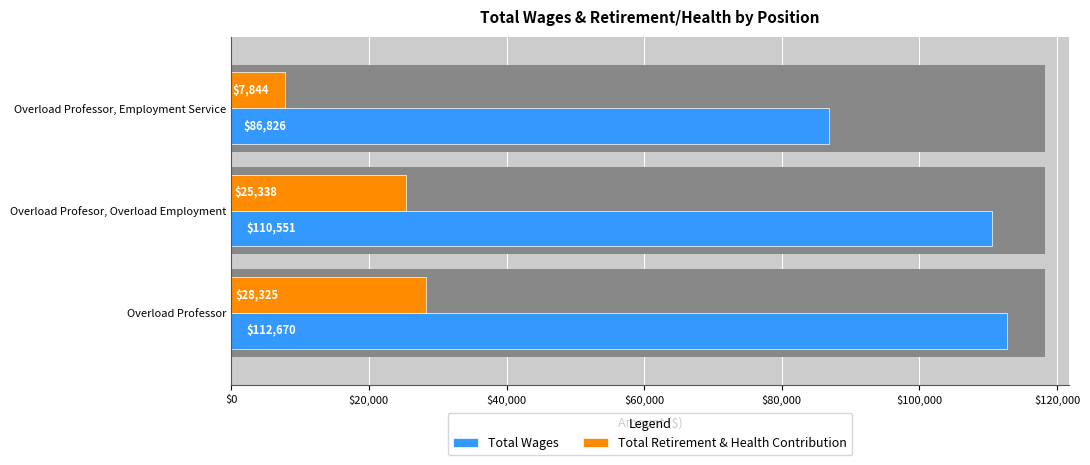

How many Total Retirement & Health Contribution values are between 7844 and 28325?

3